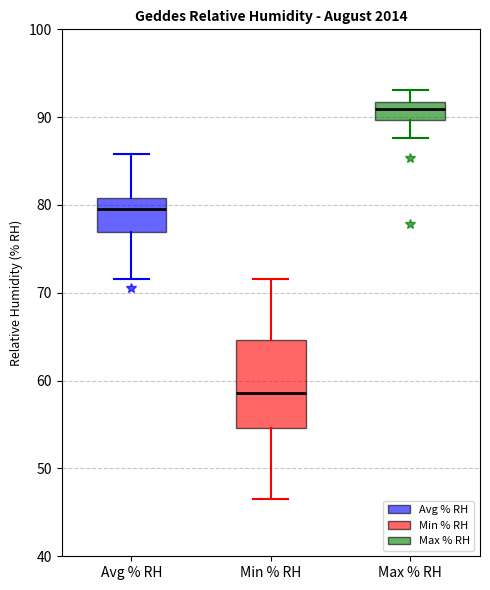

Comparing the boxes themselves (not the whiskers), which one is the tallest?

Min % RH